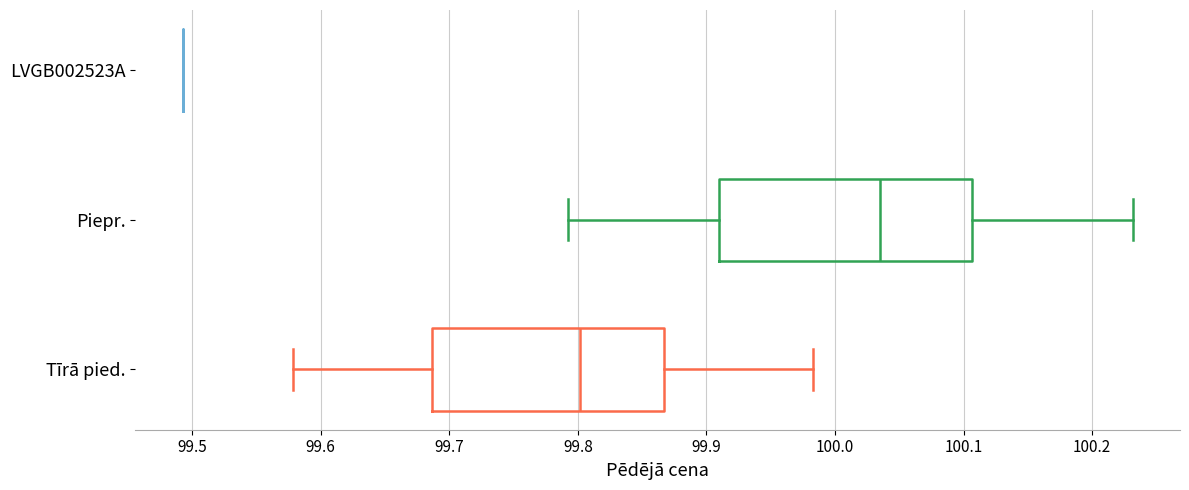

Reading bottom to top, transcribe this box plot: for each box, give where its median line is, the range the box spans, and where its two whiskers end, as read against the x-axis. The values are not printed on the chart, so give them approximately, as read against the axis.

Tīrā pied.: median 99.80, box 99.69 to 99.87, whiskers 99.58 to 99.98
Piepr.: median 100.04, box 99.91 to 100.11, whiskers 99.79 to 100.23
LVGB002523A: box collapsed to a line at 99.49, whiskers 99.49 to 99.49